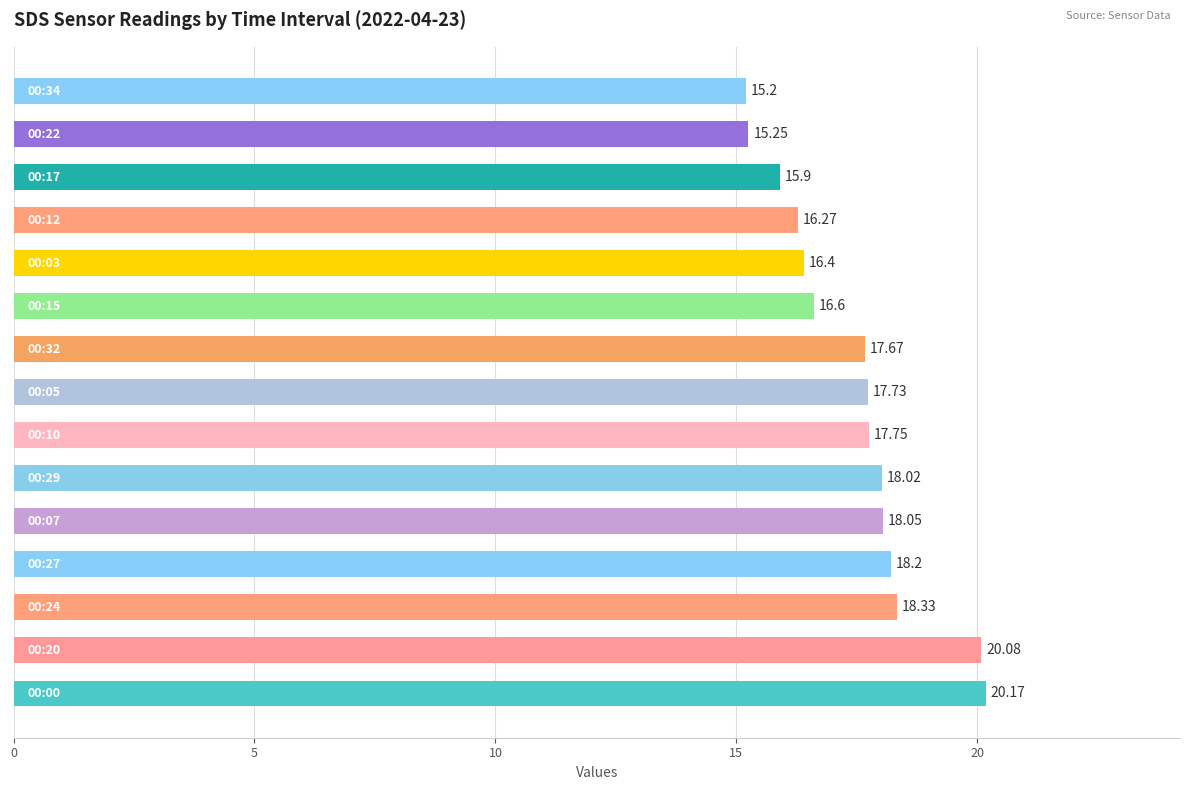

What is the smallest value displayed?

15.2